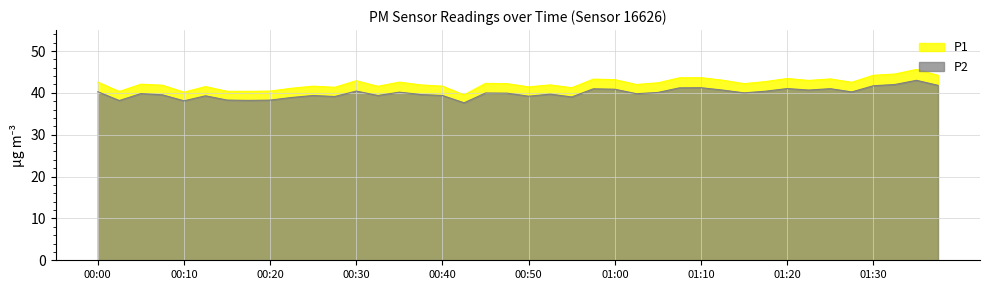

Where is P1 nearest to the value 42?

01:02